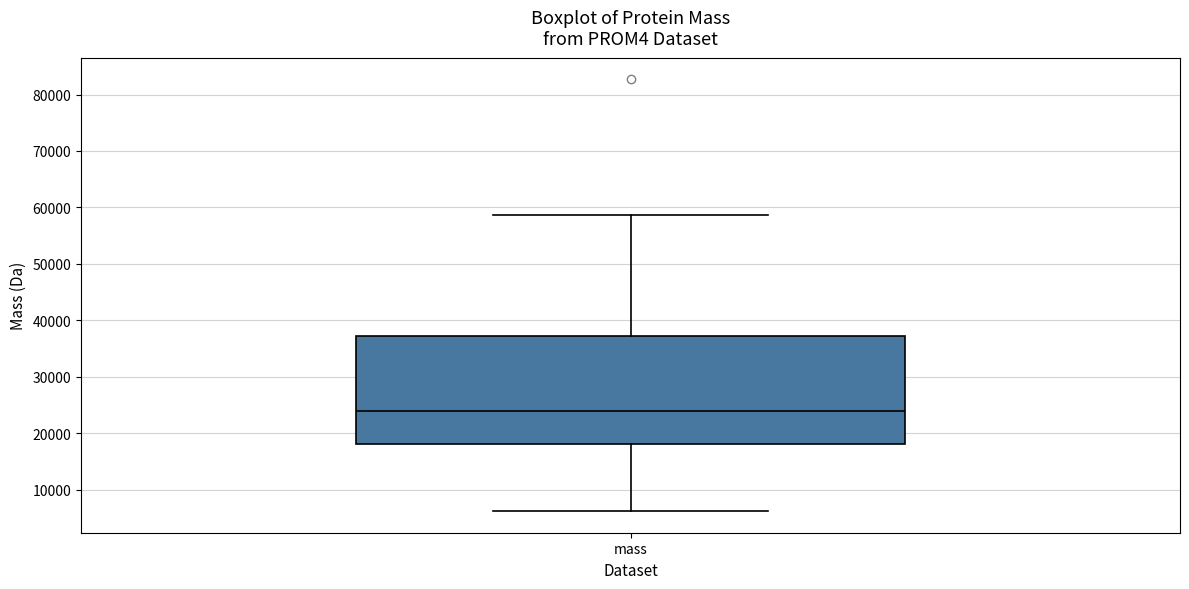

Transcribe this box plot: give where the median line is, the range the box spans, and where the two whiskers end, as read against the y-axis. The values are not printed on the chart, so give them approximately, as read against the axis.

median 24000, box 18000 to 37000, whiskers 6000 to 59000